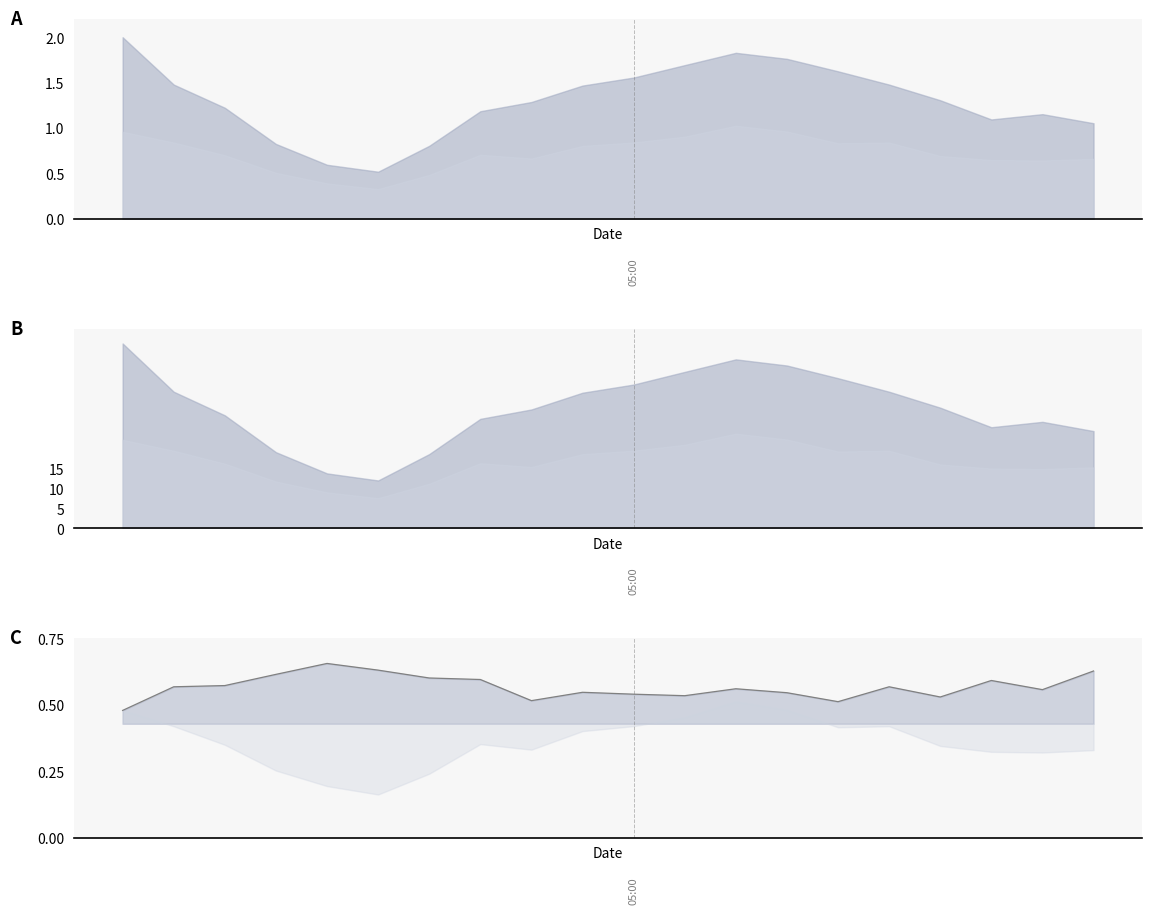

At which category does the data reach its first local peak?

4